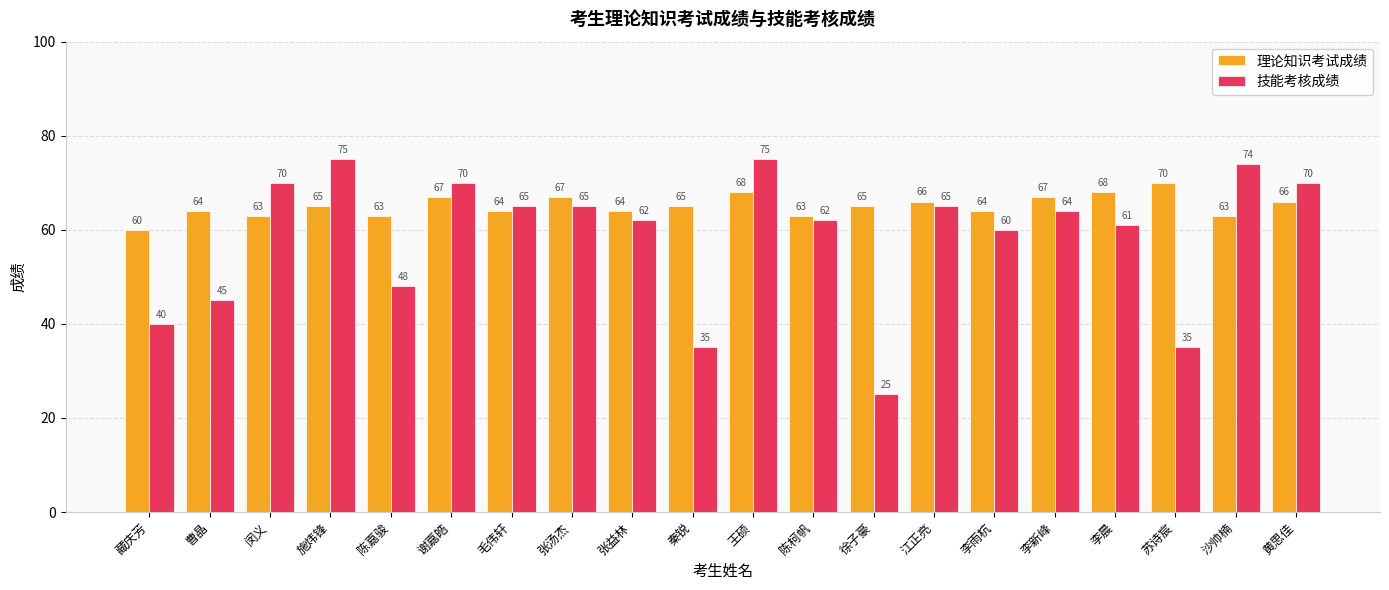

What is the spread (max minus min) of values at 曹晶?

19